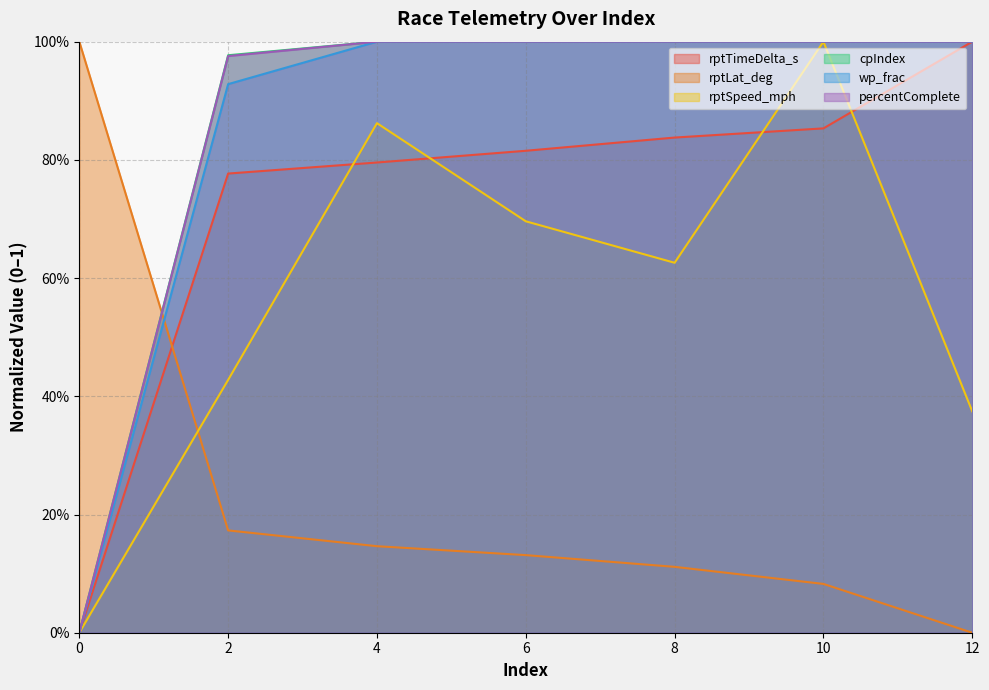

Is the value of rptSpeed_mph at 0 greater than the value of cpIndex at 8?

No